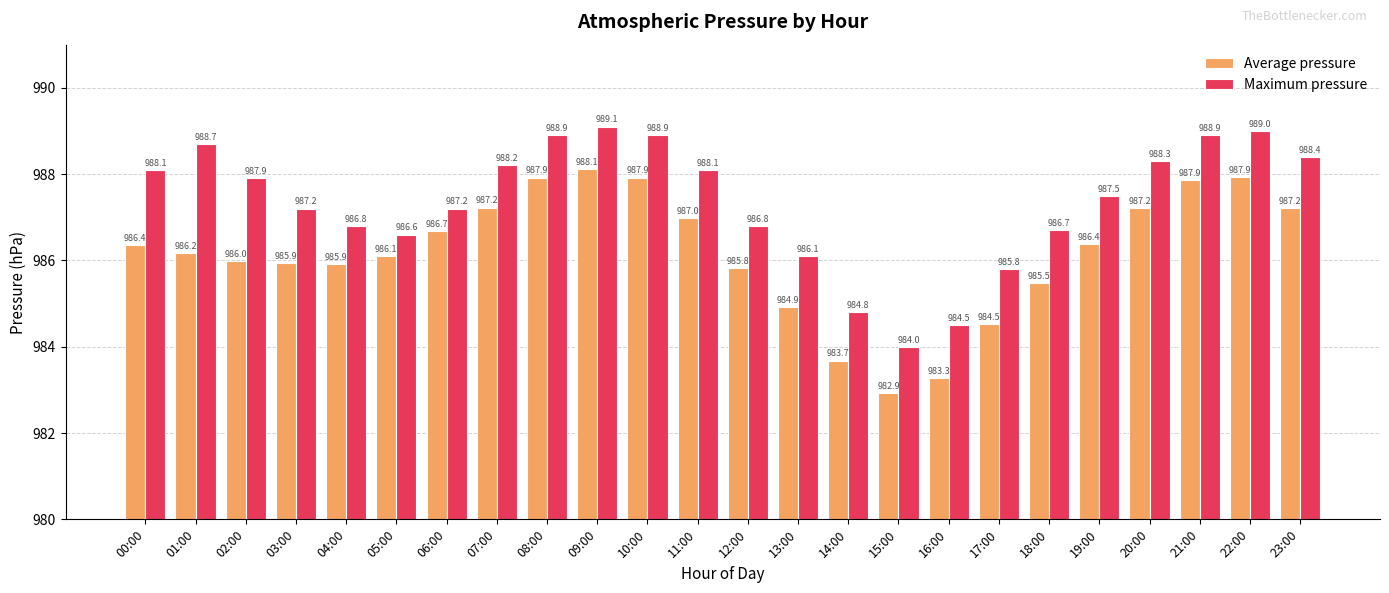

At which category is the sum across all series the highest?

09:00